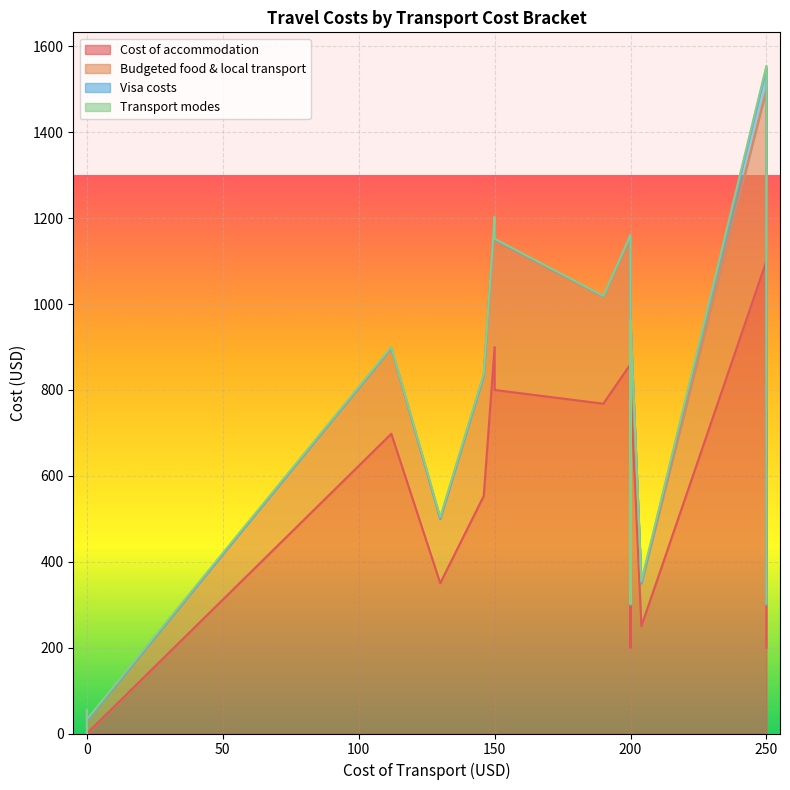

Which has a higher value, 200 or 250?

250